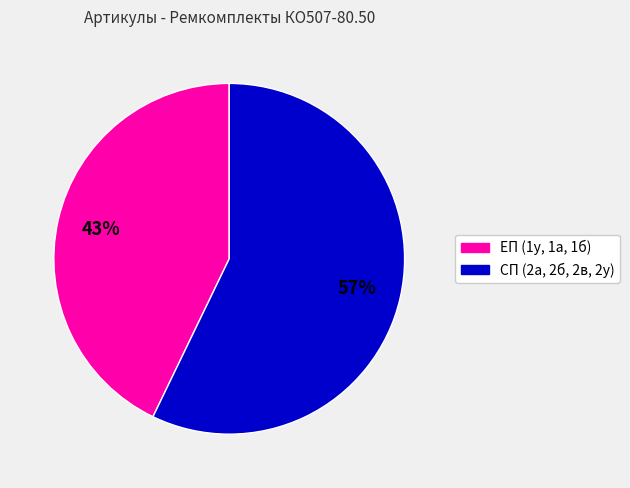

To the nearest percent, what is the difference between the largest and smallest slice percentages?

14%